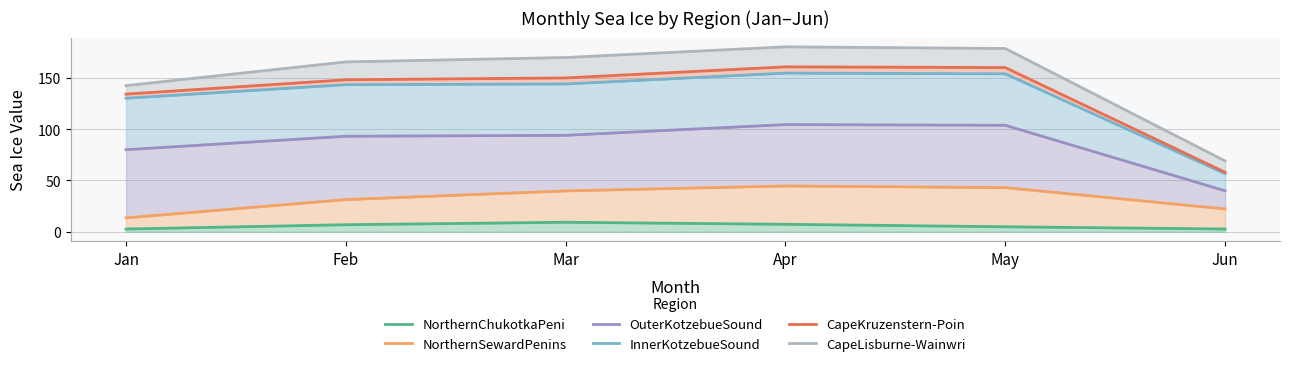

At which label is OuterKotzebueSound closest to 72?

Jan